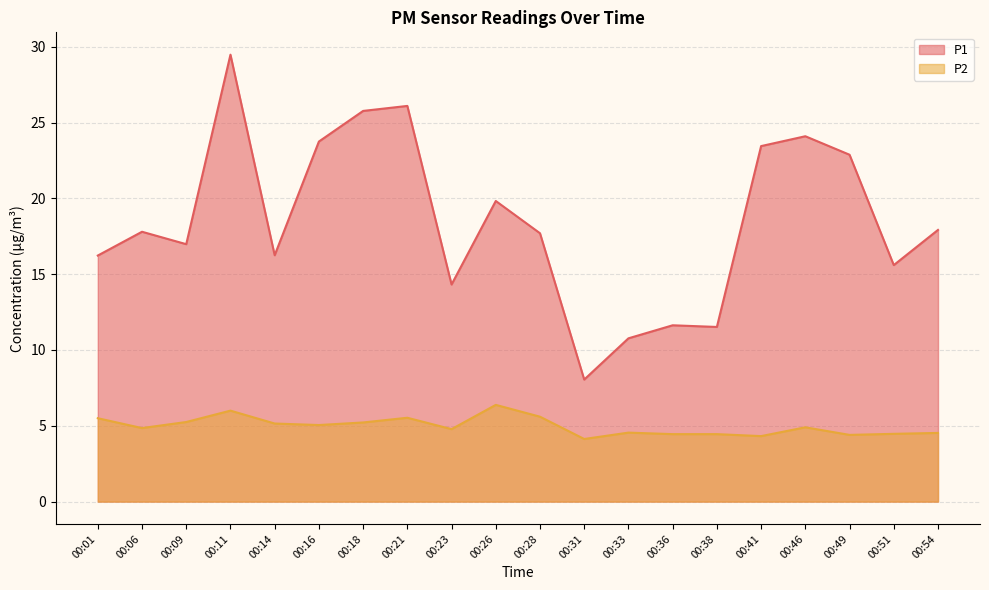

What is the sum of all P2 values?

99.5